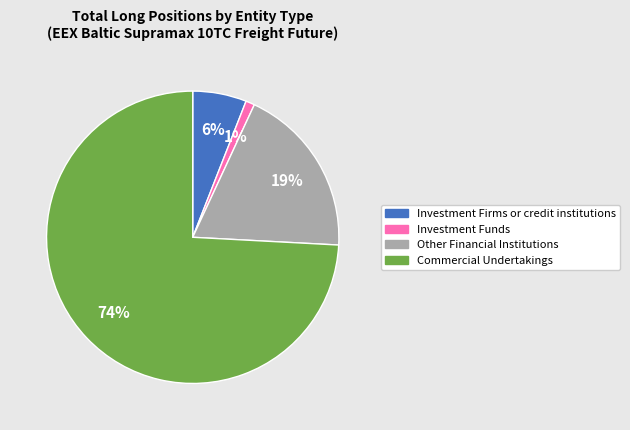

How many slices are in this pie chart?

4